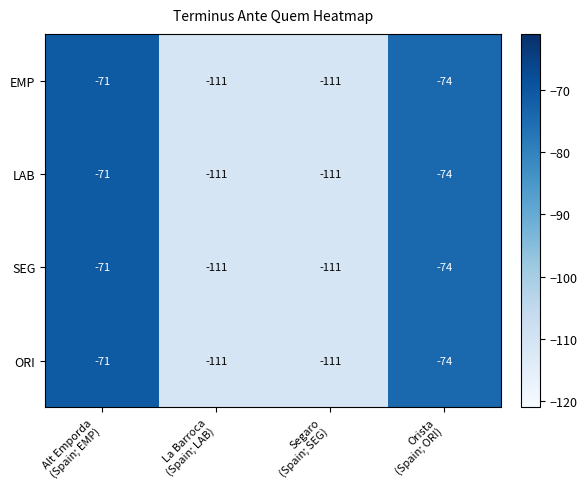

What is the average value of the EMP series?

-92